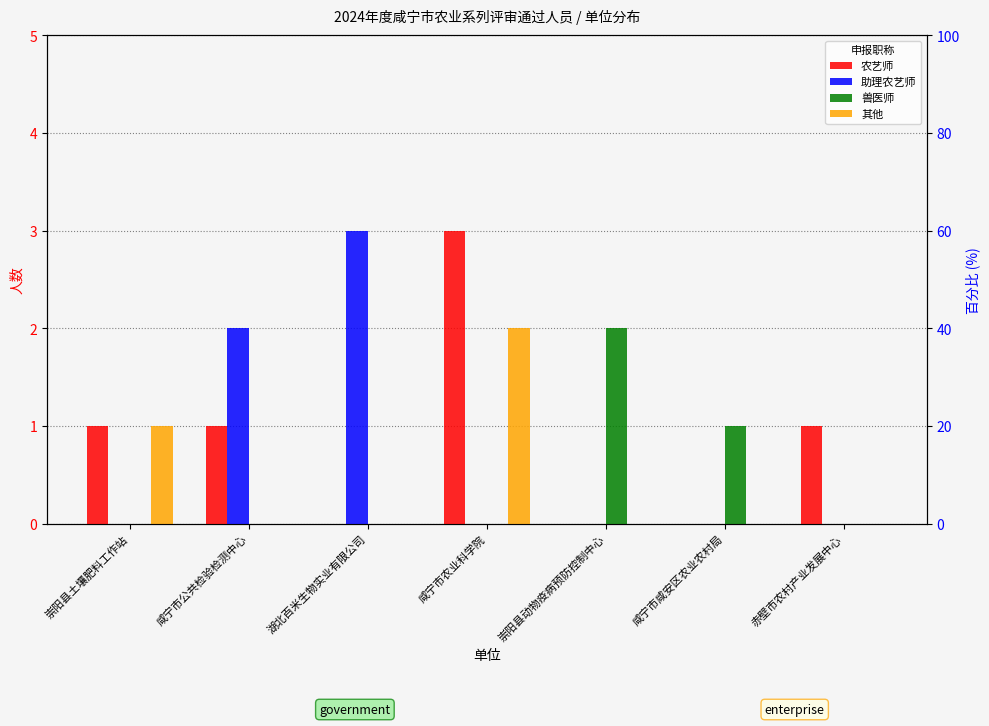

Are the bars horizontal?

No